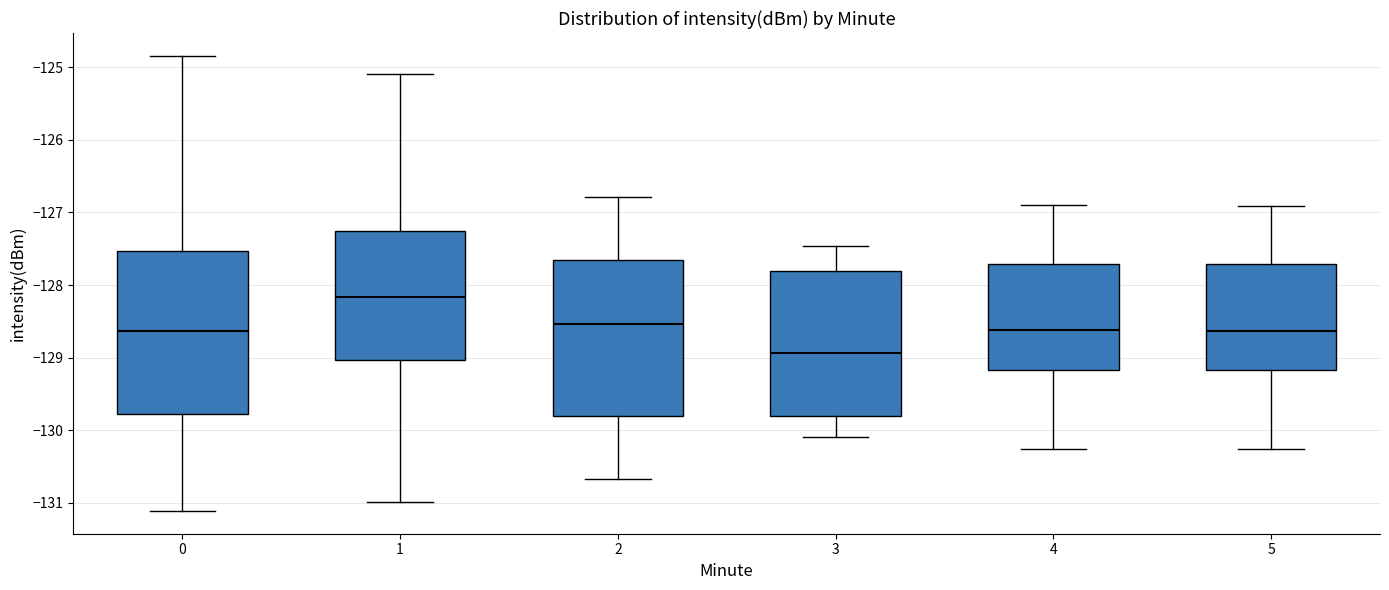

Where is the lower edge of the box at x = 4 on the y-axis? The values are not printed on the chart, so give them approximately, as read against the axis.

-129.2